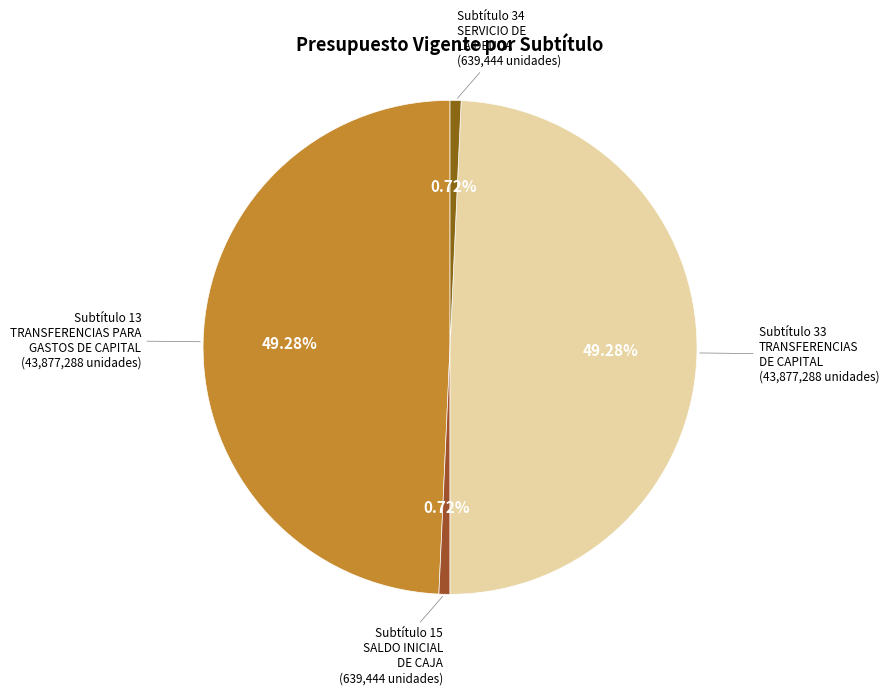

Count the number of slices in the pie.

4